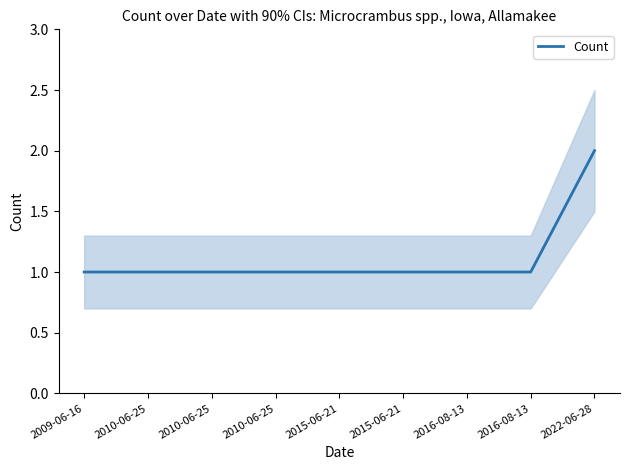

Count the values in the range 1 to 2.

9